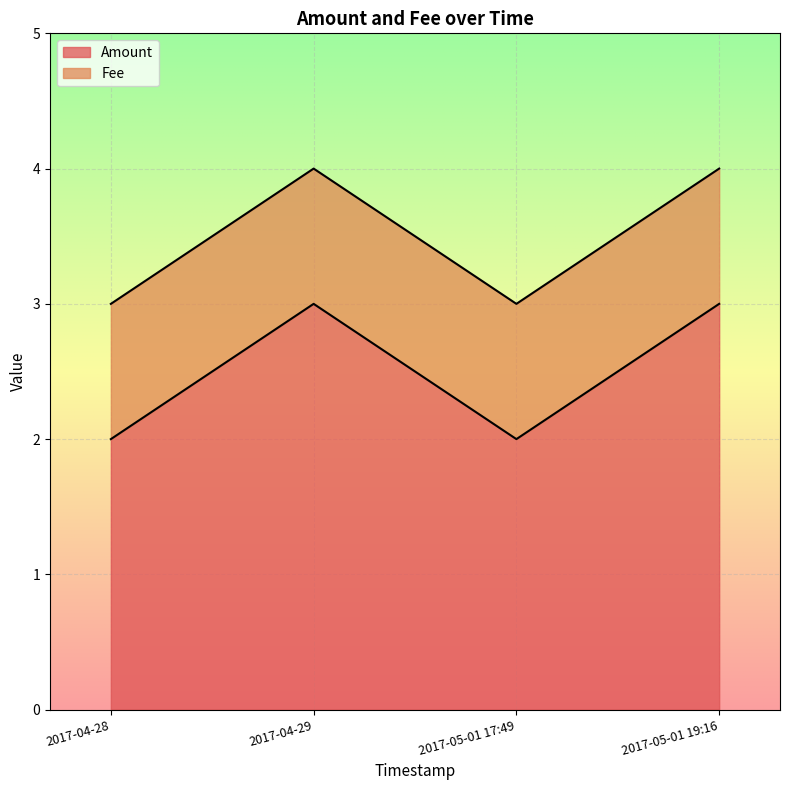

Is it true that the value at 2017-05-01 17:49 is 2?

True